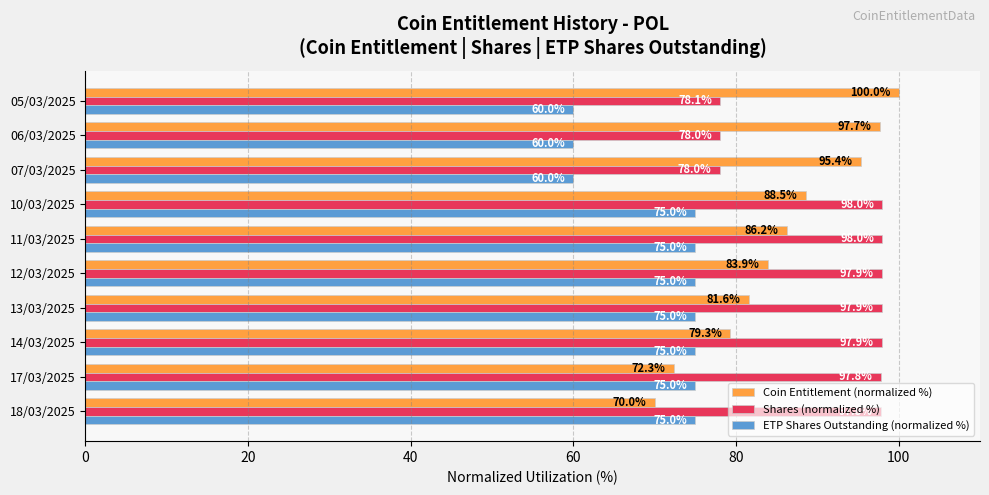

What is the approximate value of Coin Entitlement (normalized %) at 05/03/2025?

100.0